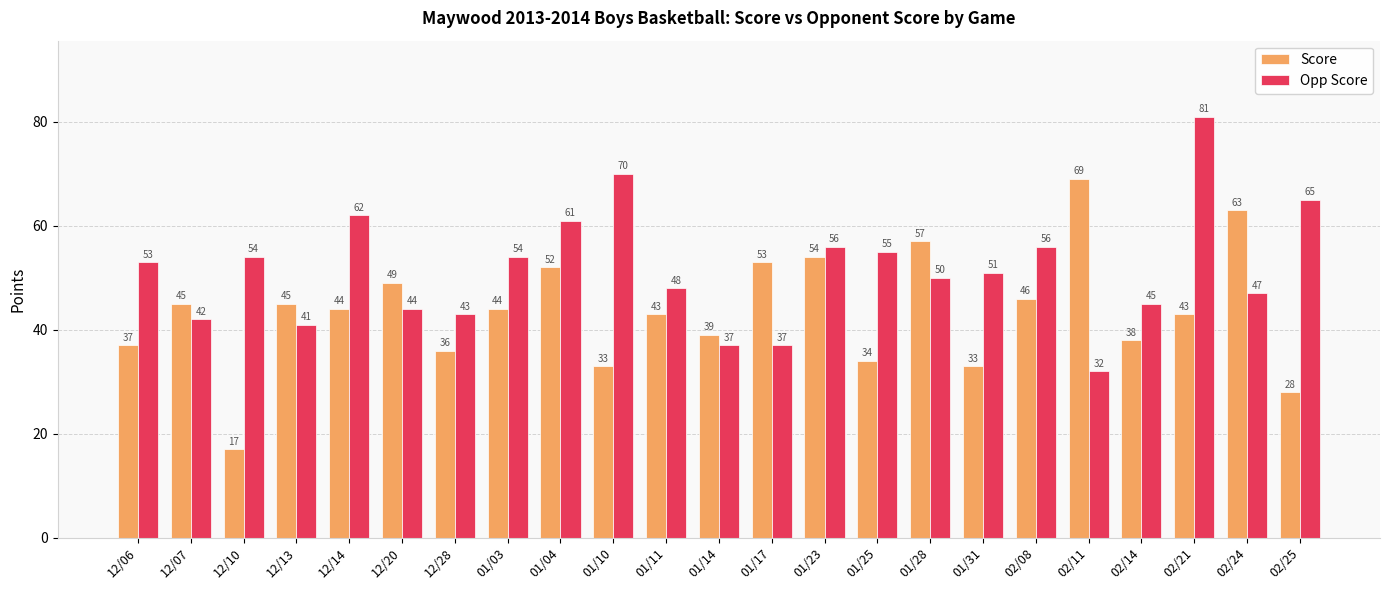

What are all the series names shown in the legend?

Score, Opp Score